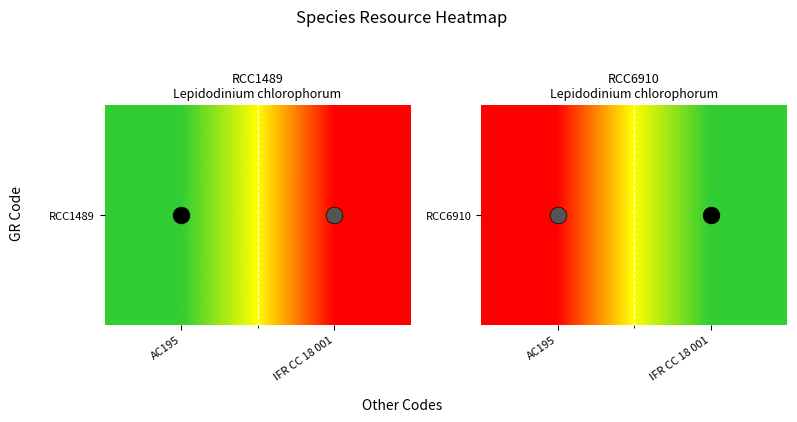

Is it true that the value at AC195 is -143978?

False